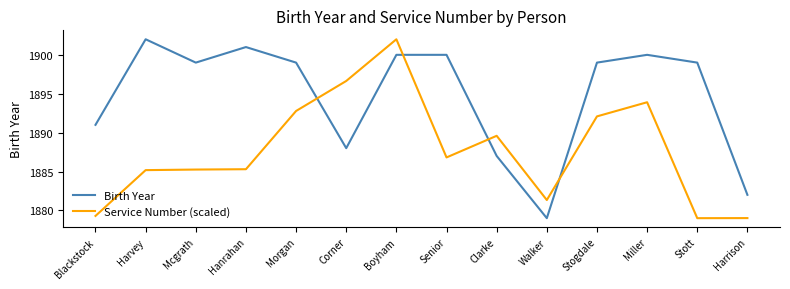

Which series changed the most between Stogdale and Stott?

Service Number (scaled)